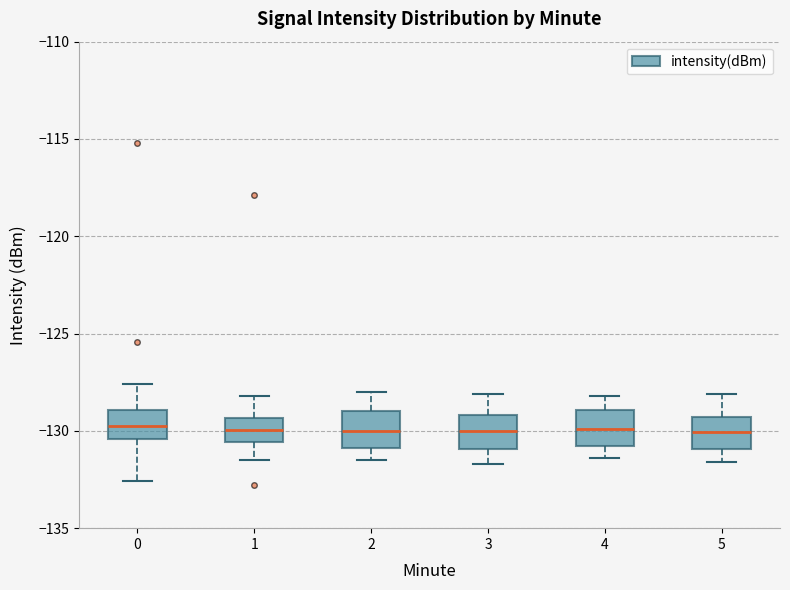

Where is the lower edge of the box at x = 0 on the y-axis? The values are not printed on the chart, so give them approximately, as read against the axis.

-130.5